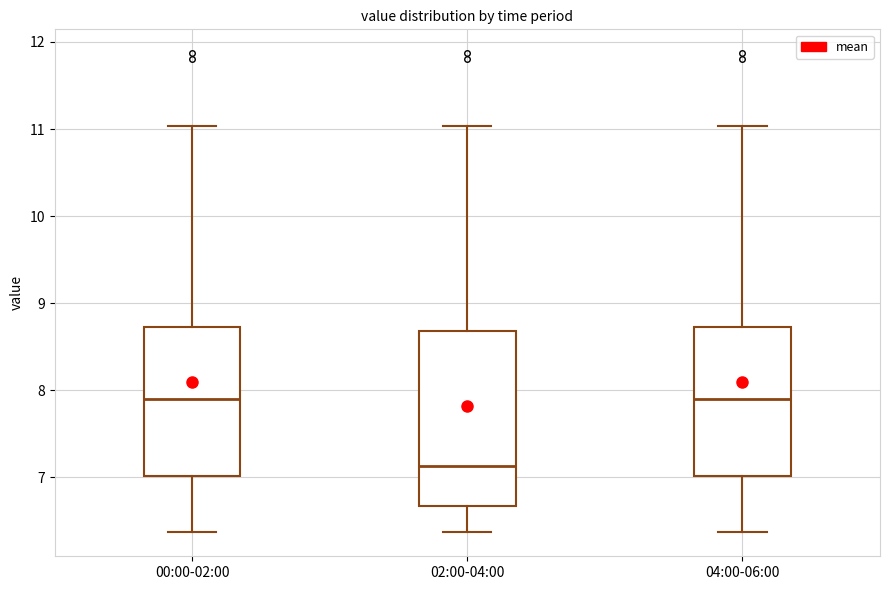

Which box's median line is the lowest?

02:00-04:00